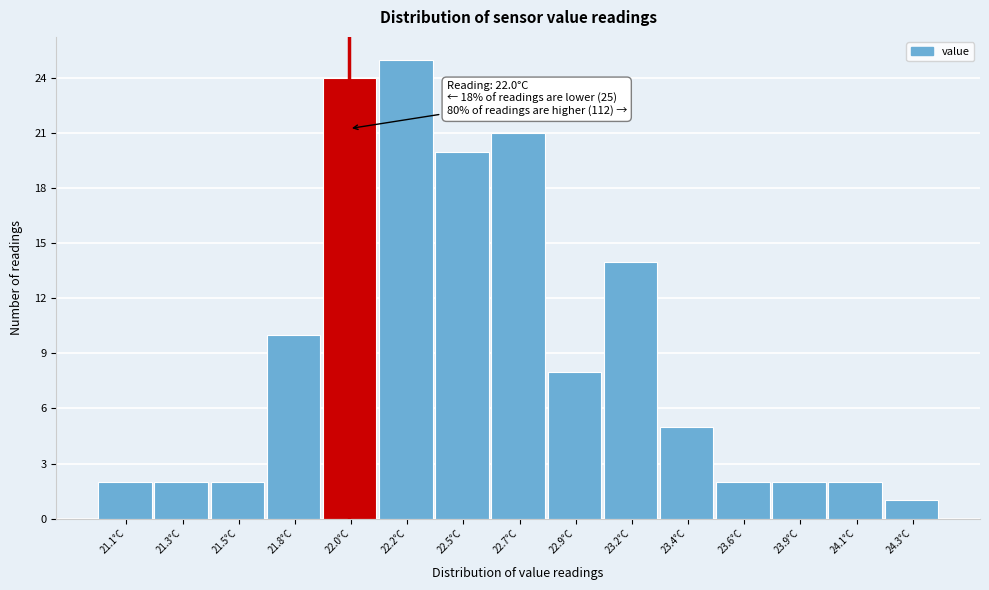

Reading right to left, what are all the values shown in this chart?

24.3°C=1	24.1°C=2	23.9°C=2	23.6°C=2	23.4°C=5	23.2°C=14	22.9°C=8	22.7°C=21	22.5°C=20	22.2°C=25	22.0°C=24	21.8°C=10	21.5°C=2	21.3°C=2	21.1°C=2